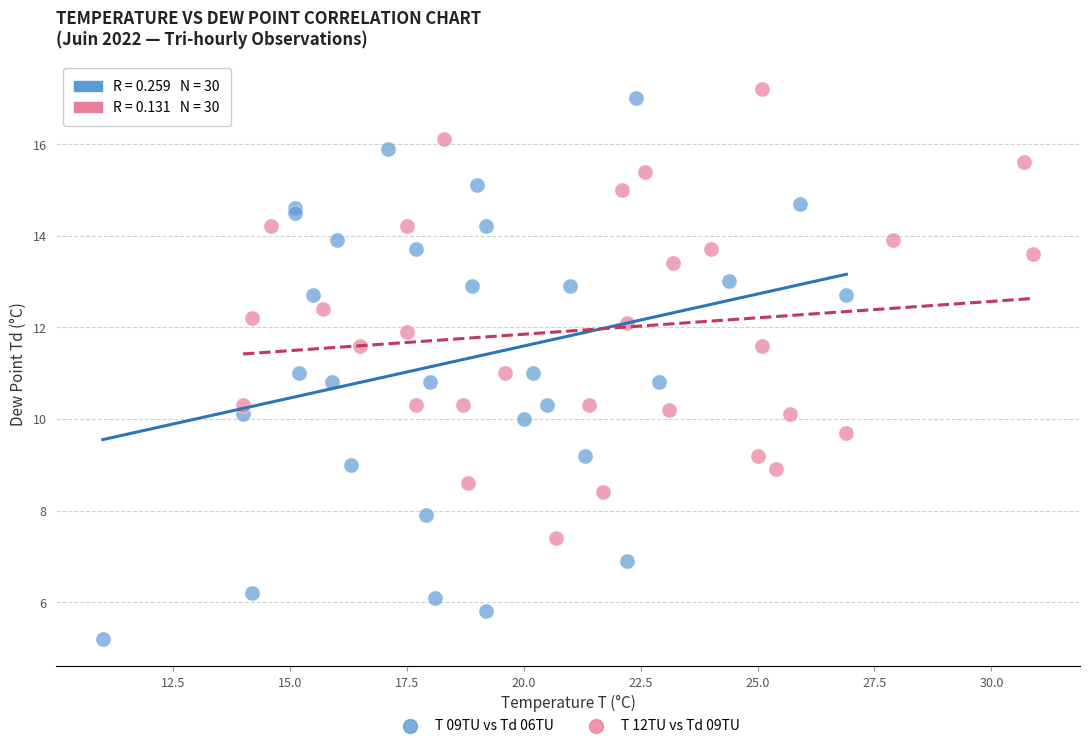

Which series contains the lowest Y value?

T 09TU vs Td 06TU